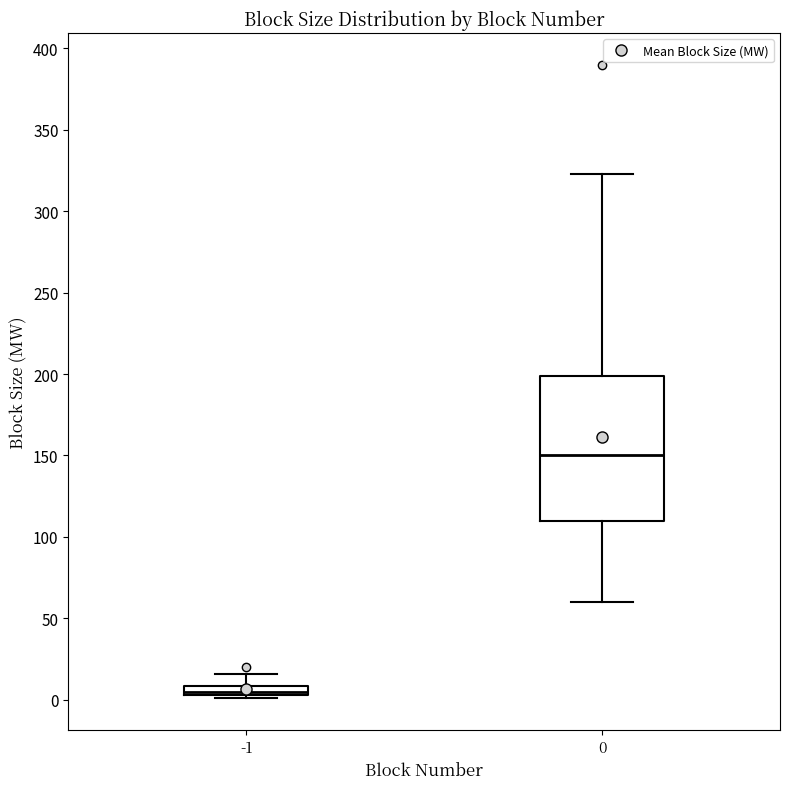

Where is the lower edge of the box at x = -1 on the y-axis? The values are not printed on the chart, so give them approximately, as read against the axis.

5